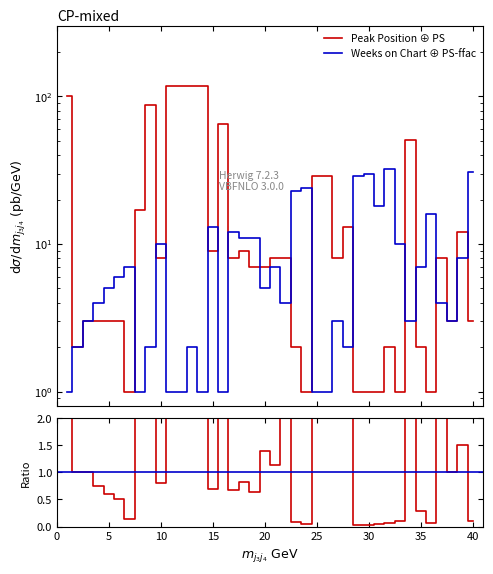

Count the number of data series in this chart.

2